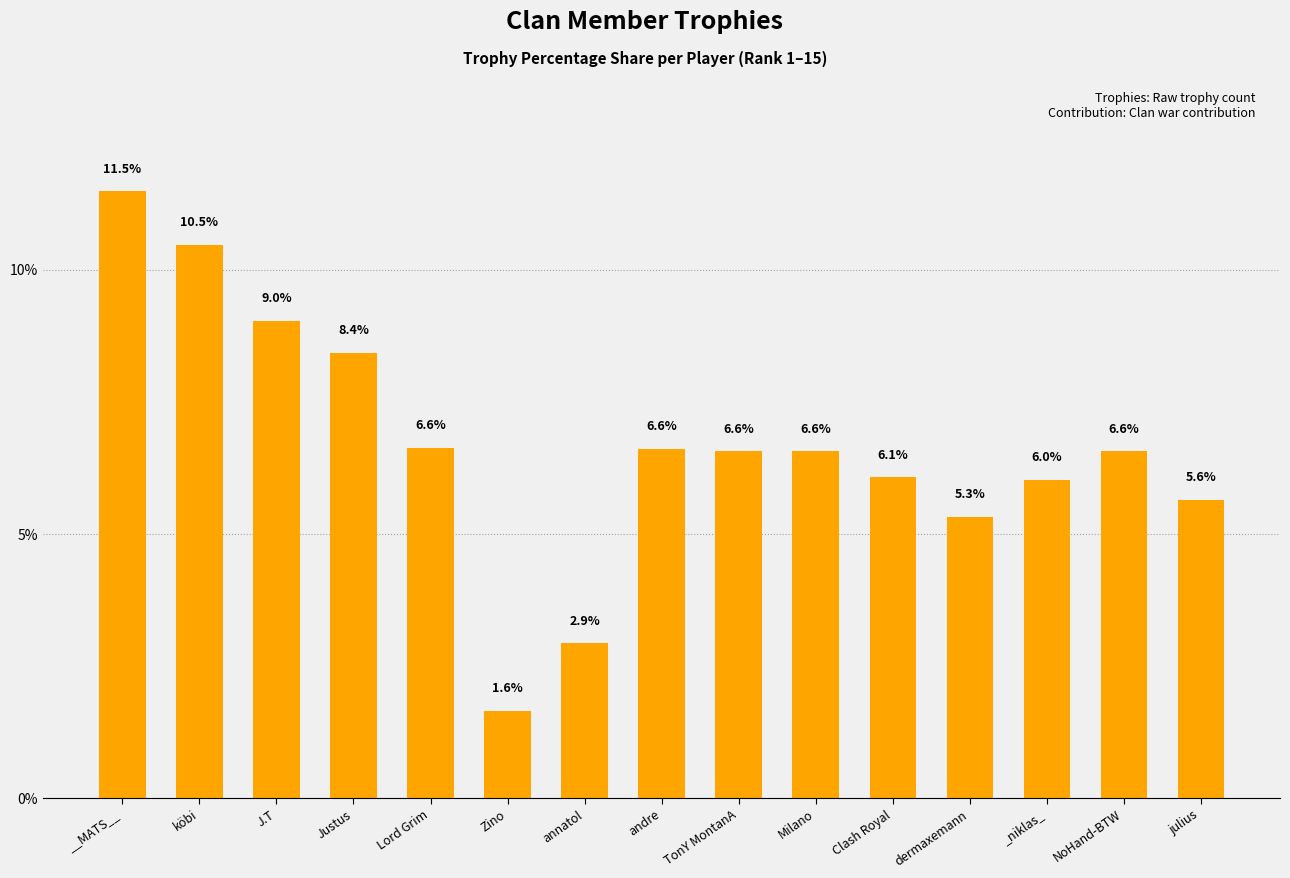

Approximately how many times larger is the value at julius compared to annatol?

1.9